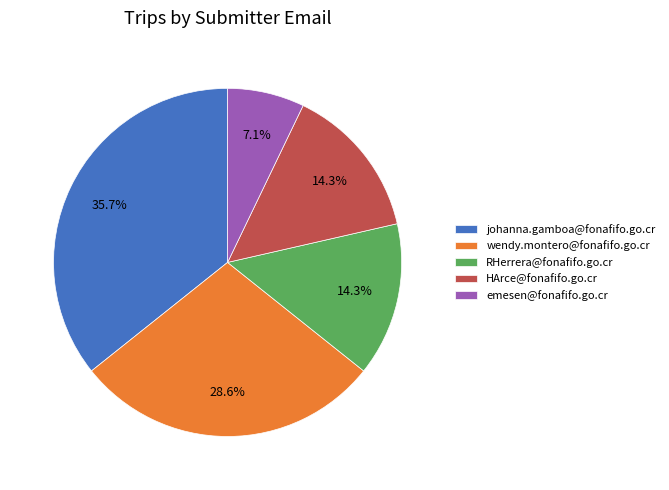

How many segments does this pie chart have?

5